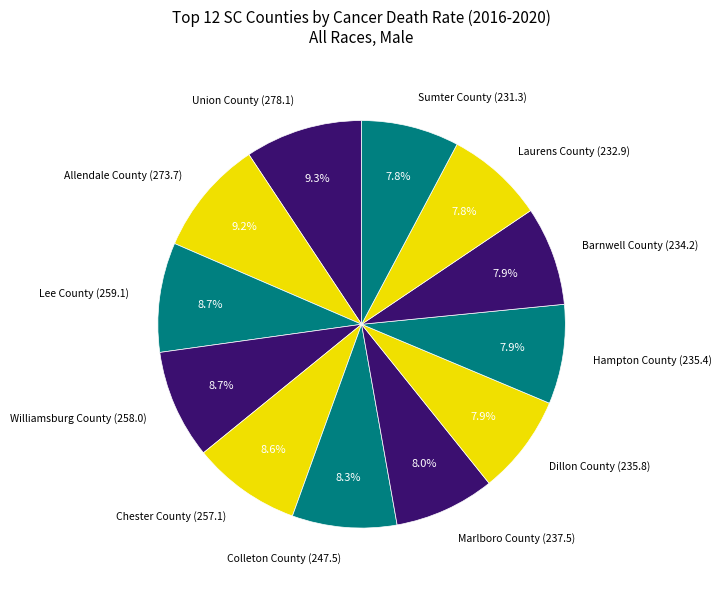

What portion of the pie excludes Chester County (257.1)?

91.4%